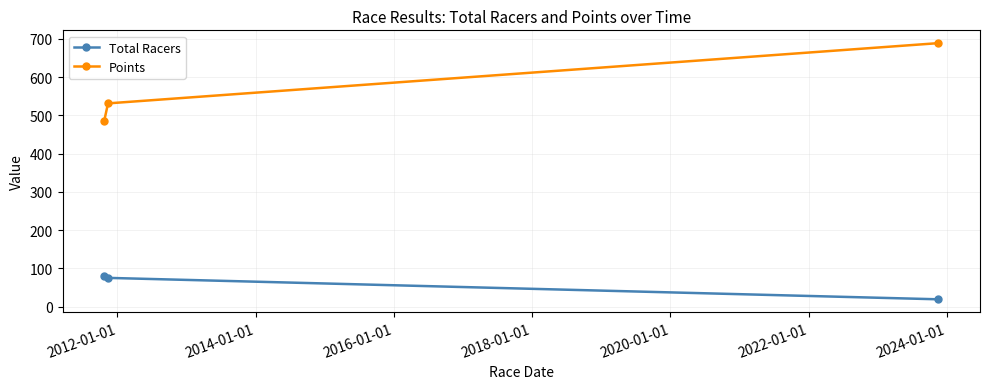

Which series has the largest total across all categories?

Points